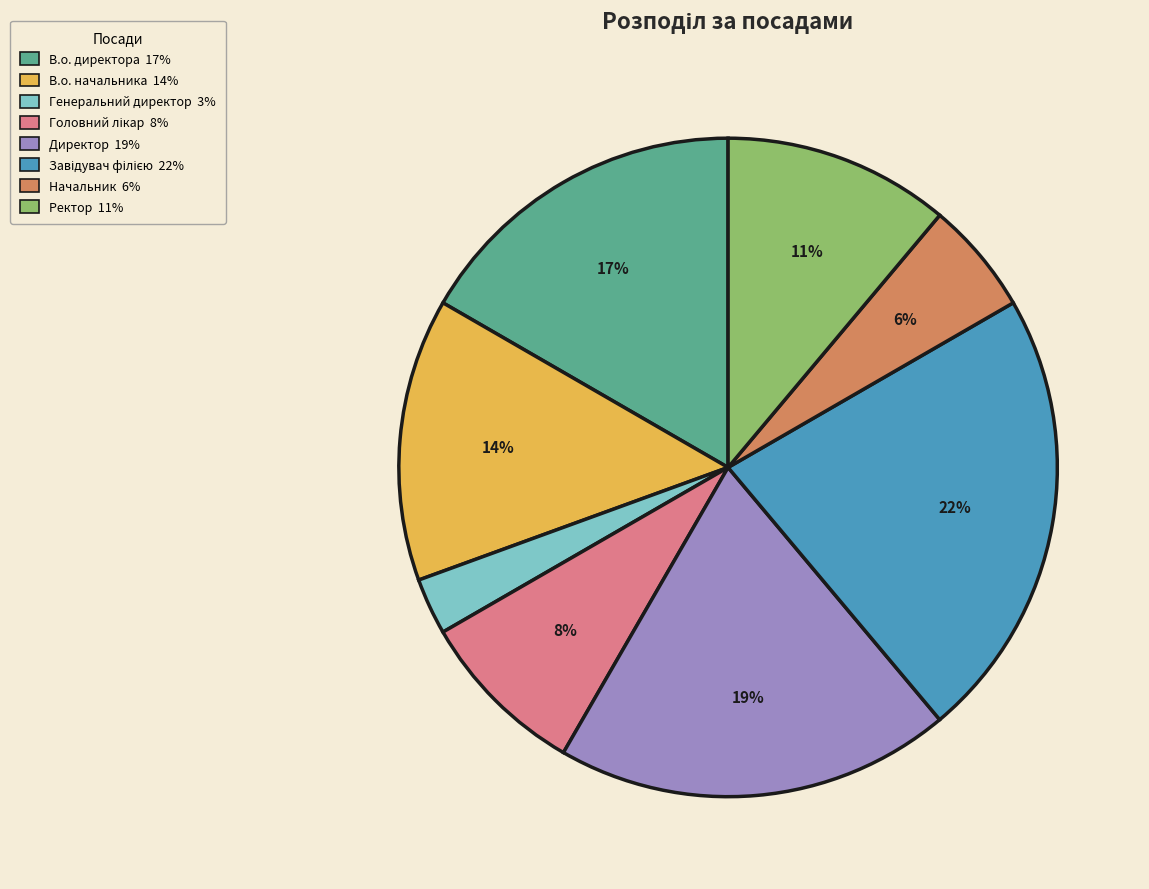

Between В.о. начальника and Начальник, which is larger?

В.о. начальника